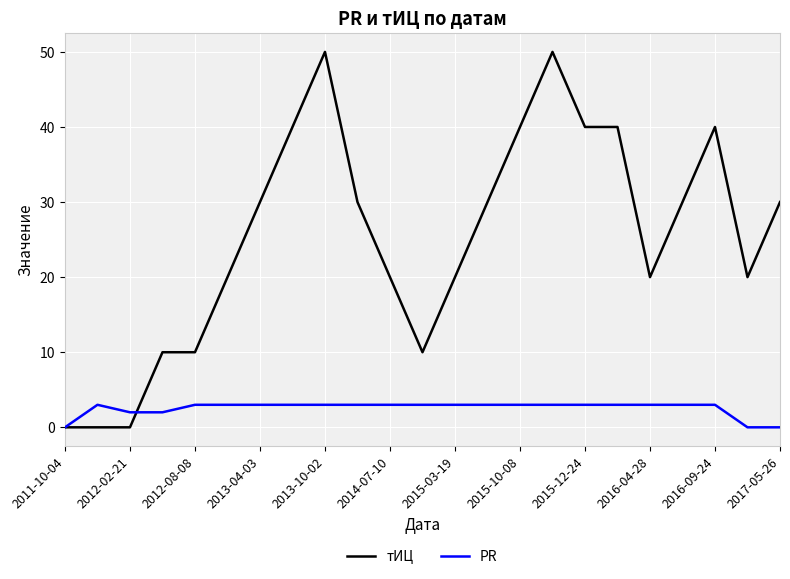

Rank the series by their maximum value, from highest to lowest.

тИЦ, PR